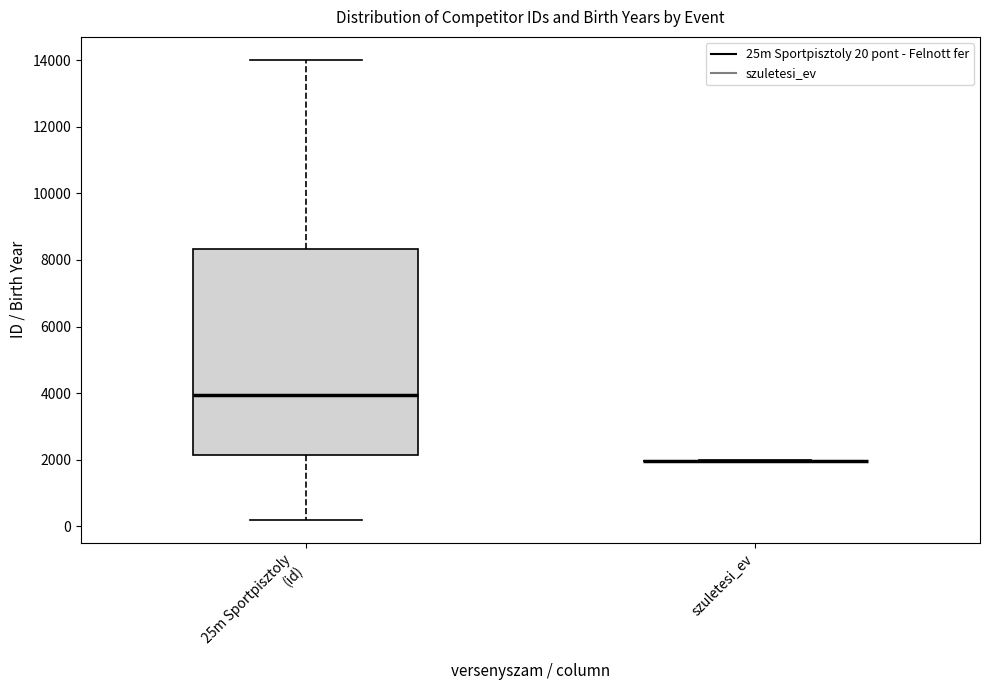

Reading left to right, transcribe this box plot: for each box, give where its median line is, the range the box spans, and where its two whiskers end, as read against the y-axis. The values are not printed on the chart, so give them approximately, as read against the axis.

25m Sportpisztoly (id): median 4000, box 2200 to 8400, whiskers 200 to 14000
szuletesi_ev: box collapsed to a line at 2000, whiskers 2000 to 2000